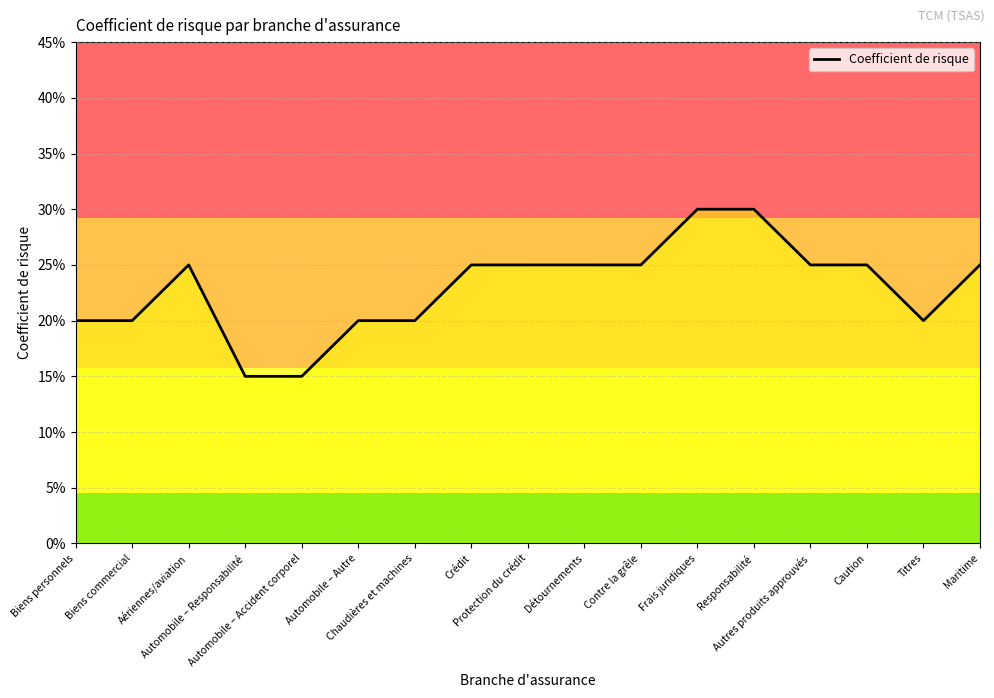

What is the difference between the maximum and minimum values?

0.1